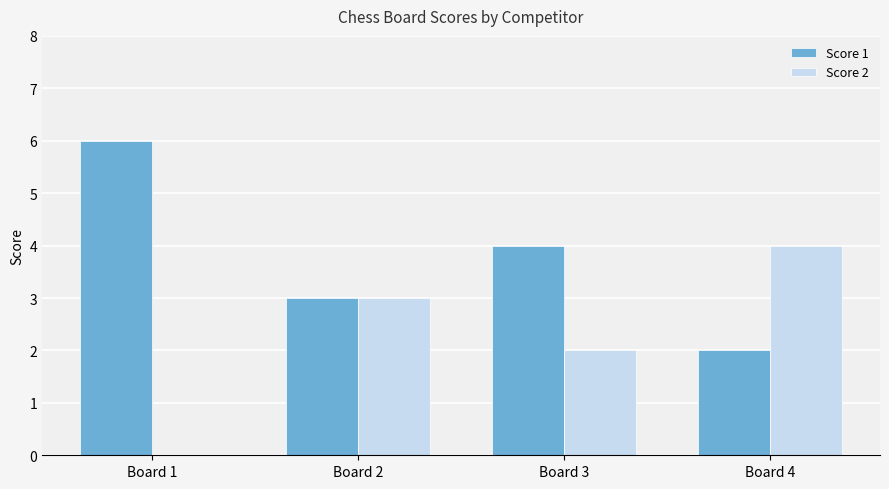

Which series has the largest total across all categories?

Score 1